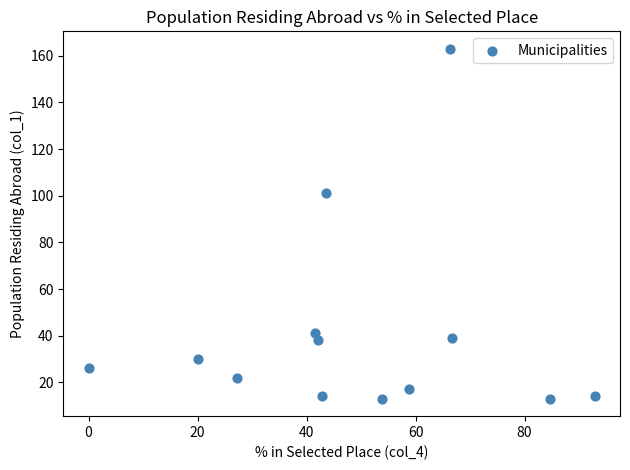

What is the range of Y values (max minus min)?

150